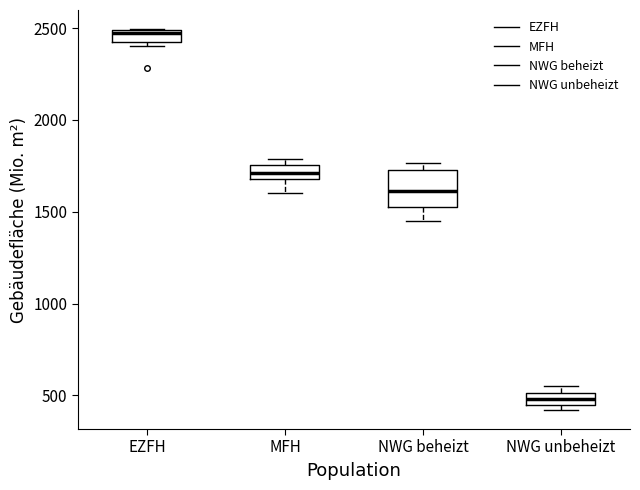

Where is the upper edge of the box for EZFH on the y-axis? The values are not printed on the chart, so give them approximately, as read against the axis.

2500